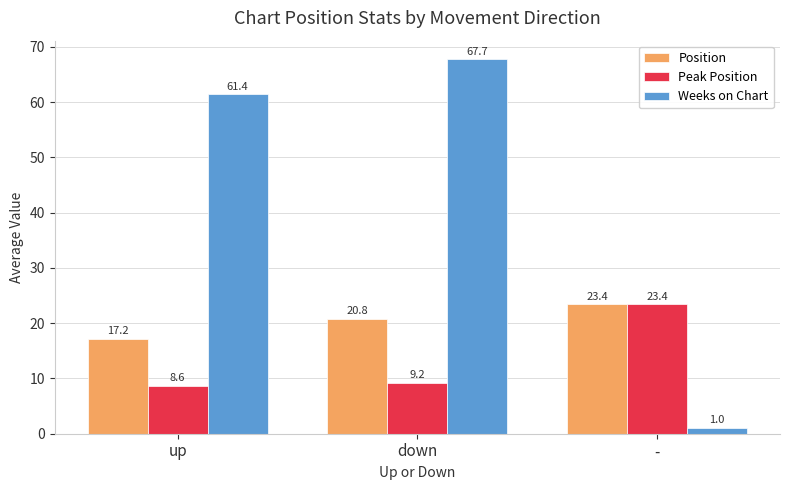

Reading left to right, what are all the values shown in this chart?

Position: up=17.2	down=20.8	-=23.4
Peak Position: up=8.6	down=9.2	-=23.4
Weeks on Chart: up=61.4	down=67.7	-=1.0